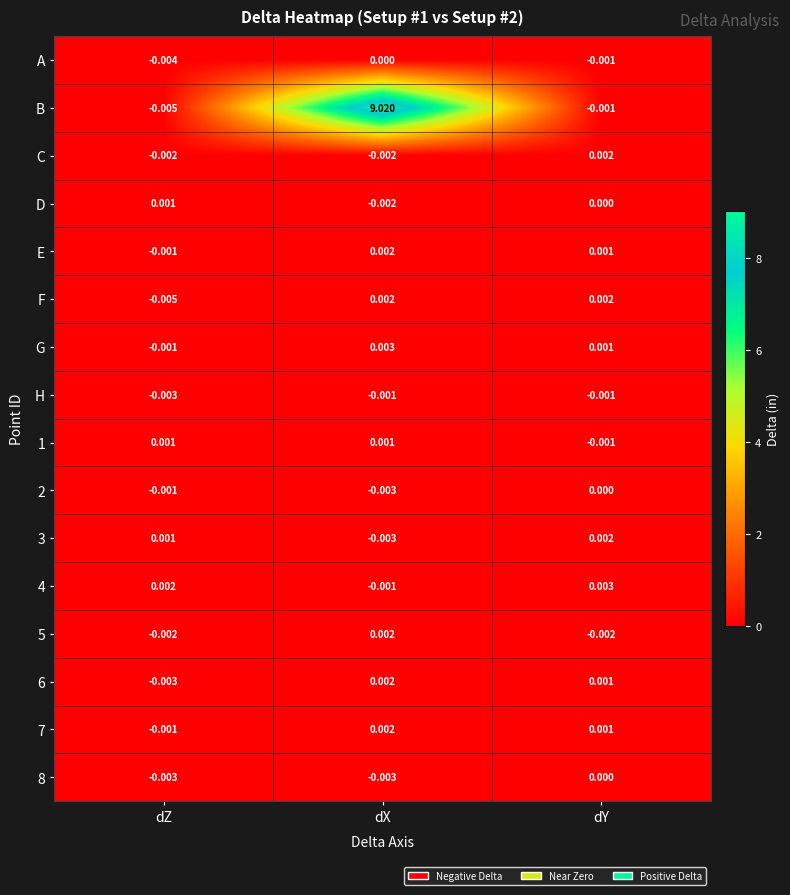

At how many categories does at least one series exceed 0?

3